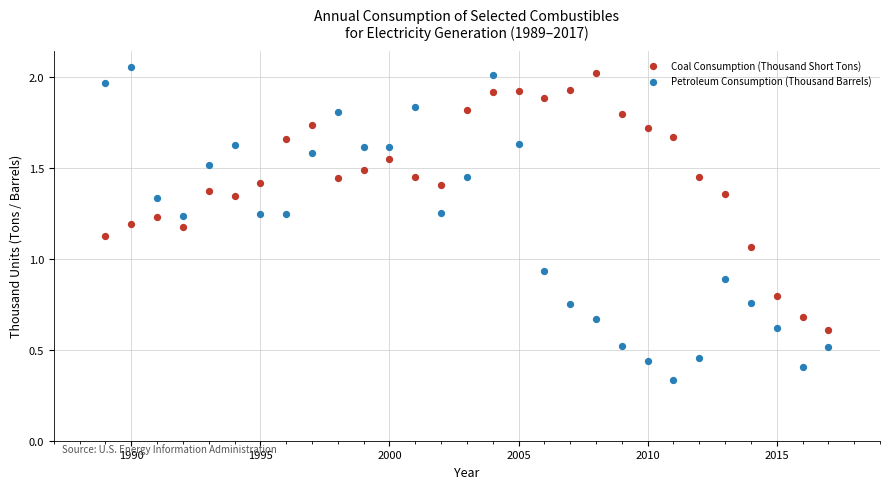

What is the X range (max minus min) for the scatter plot?

28.0